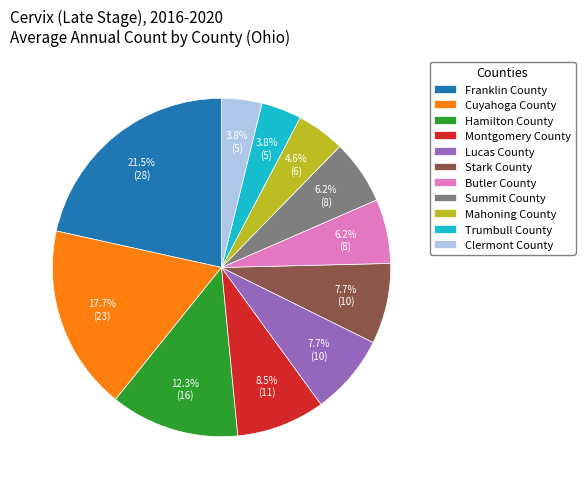

How much of the chart is everything except Summit County?

93.8%